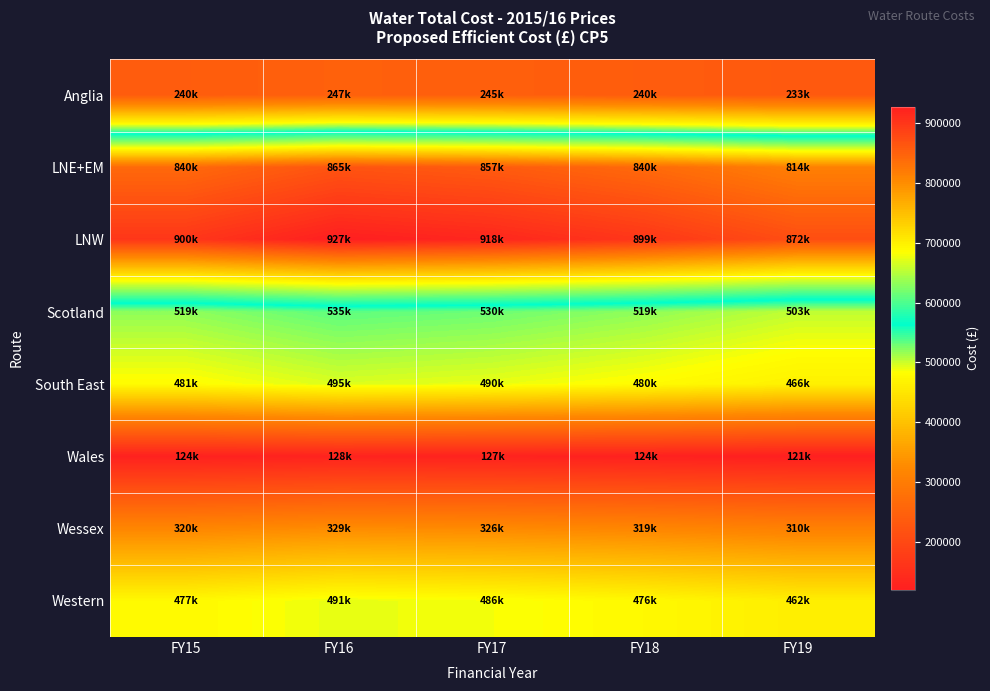

Which series has the widest spread of values?

LNW